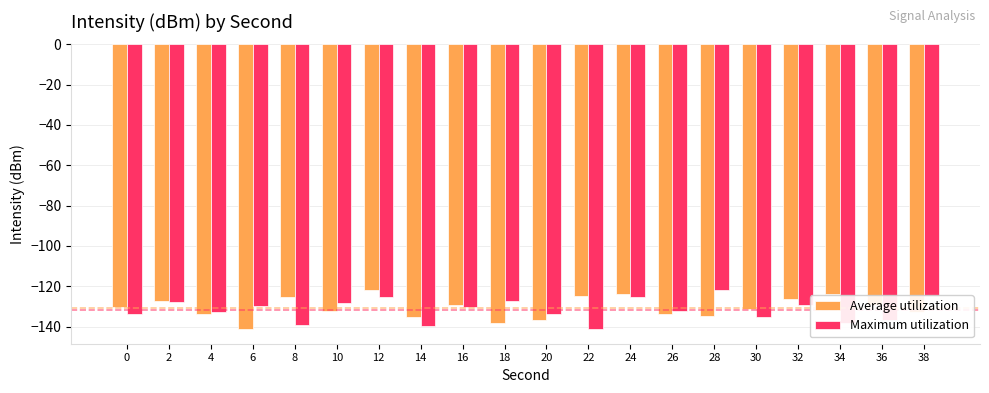

What is the lowest value of the Average utilization series?

-141.4